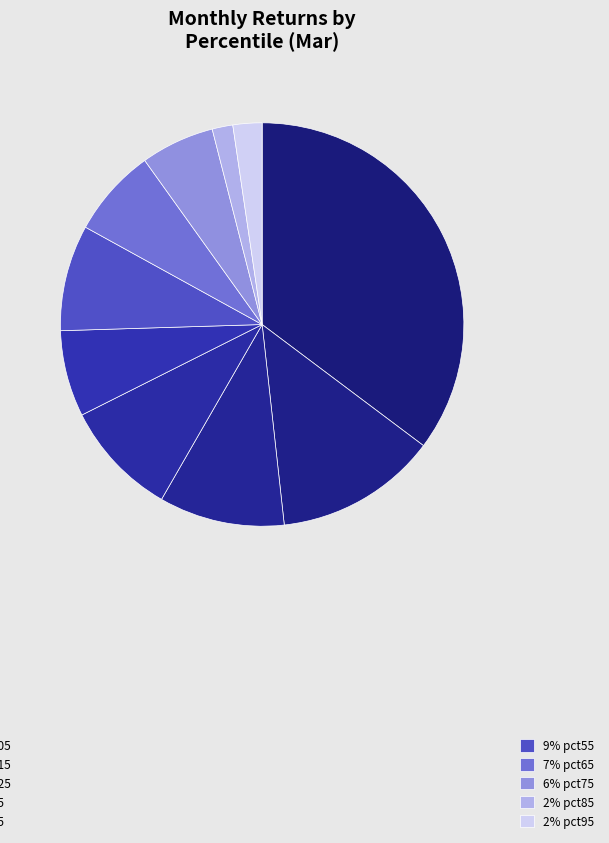

Count the number of slices in the pie.

10